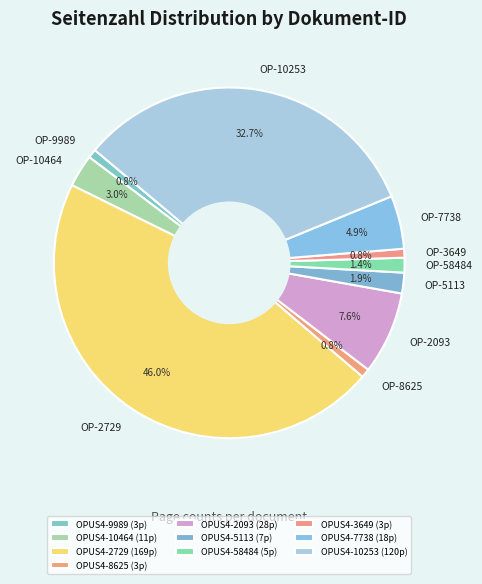

What portion of the pie excludes OPUS4-10464?

97.0%